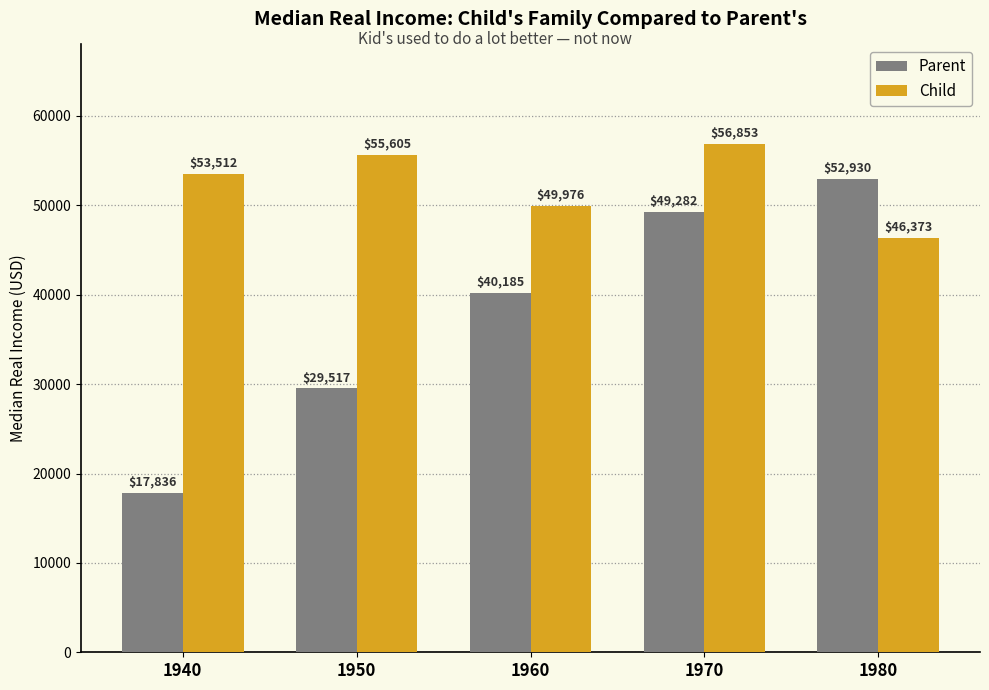

At which category is the sum across all series the highest?

1970